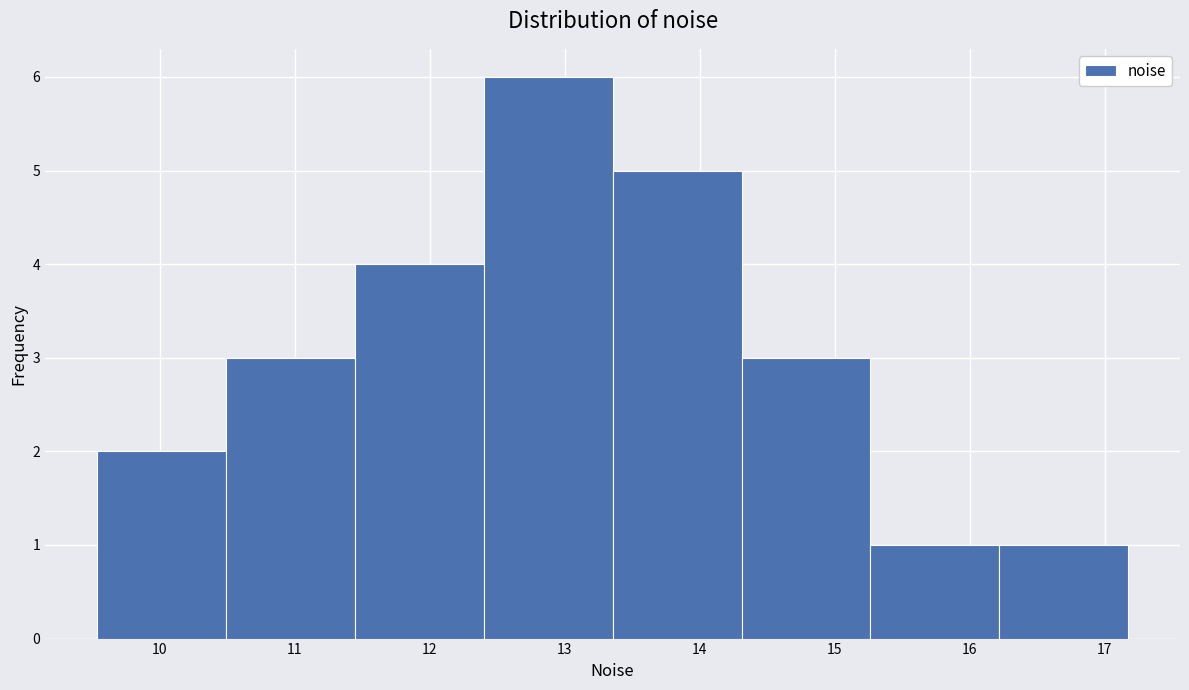

Which range on the x-axis has the tallest bar?

12.4 to 13.4